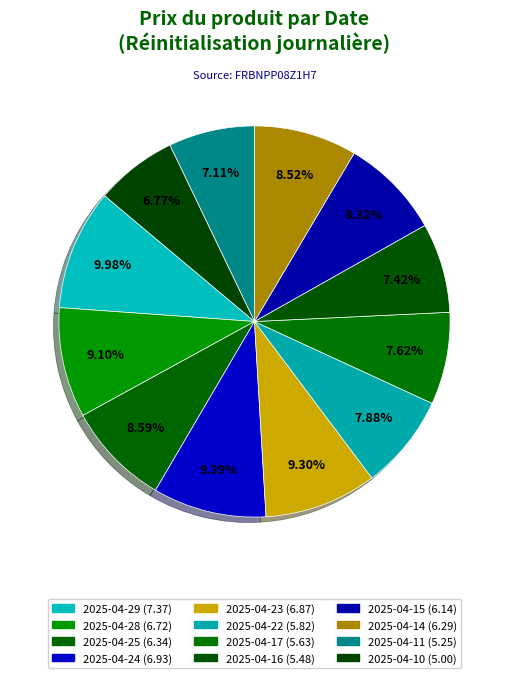

To the nearest percent, what is the difference between the 2025-04-24 and 2025-04-25 slice percentages?

1%